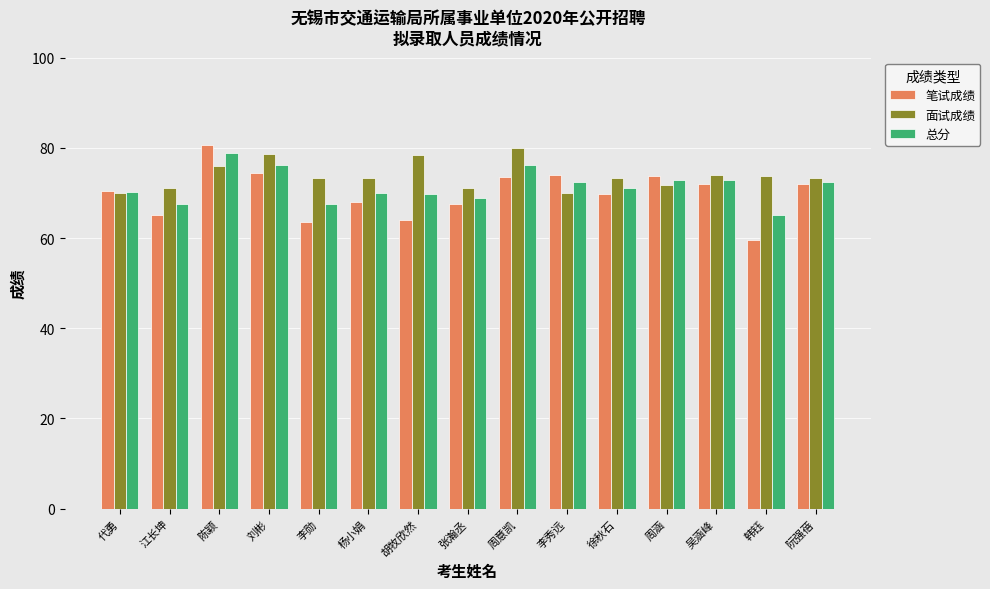

Rank the series by their average value, from highest to lowest.

面试成绩, 总分, 笔试成绩